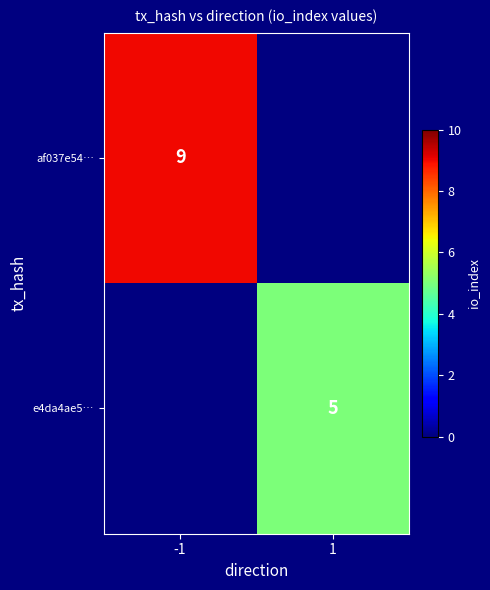

At how many categories does at least one series exceed 7?

1